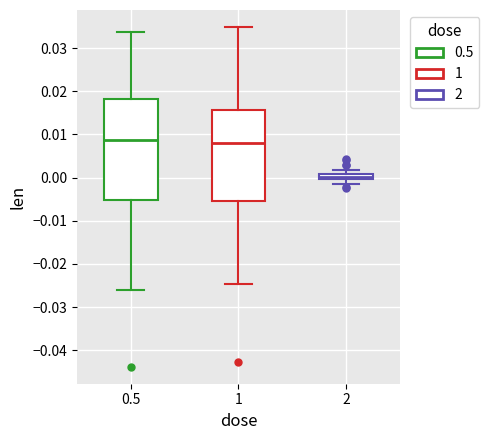

Which box has the lowest median line?

2